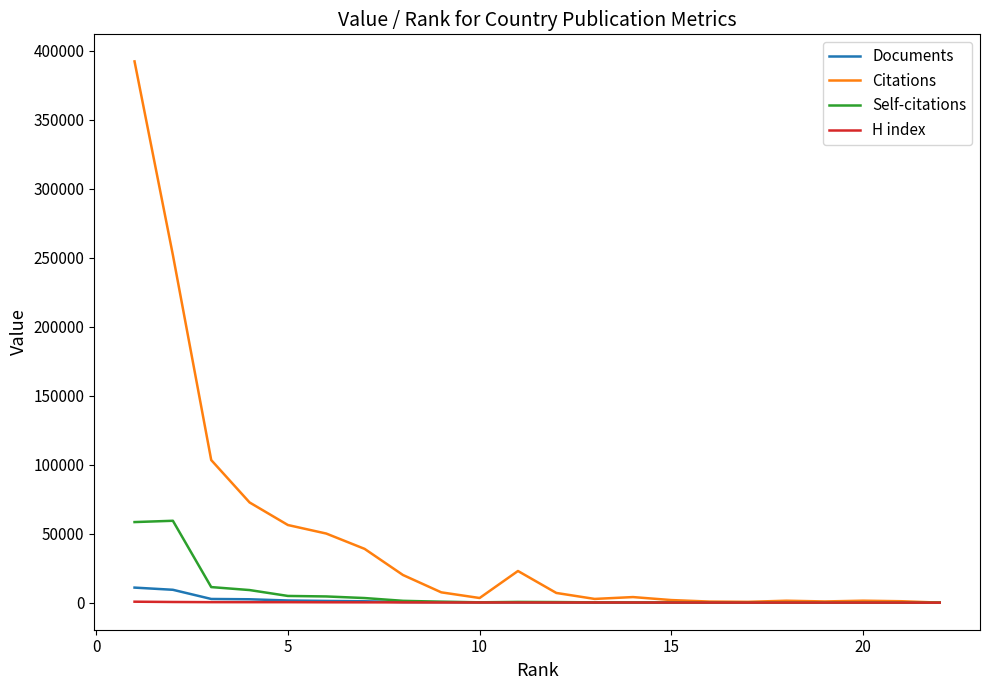

What is the highest value of the Documents series?

10907